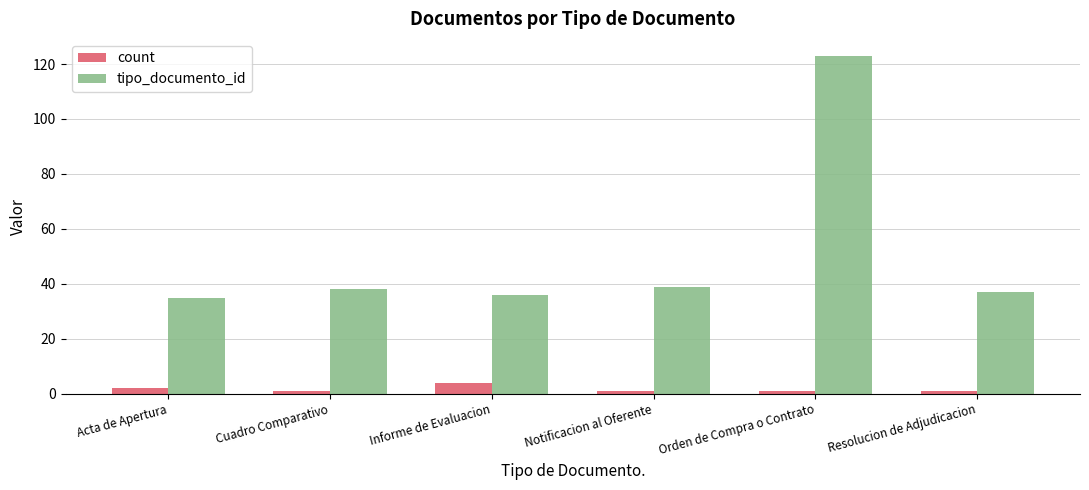

Is the value of count at Informe de Evaluacion greater than the value of tipo_documento_id at Orden de Compra o Contrato?

No